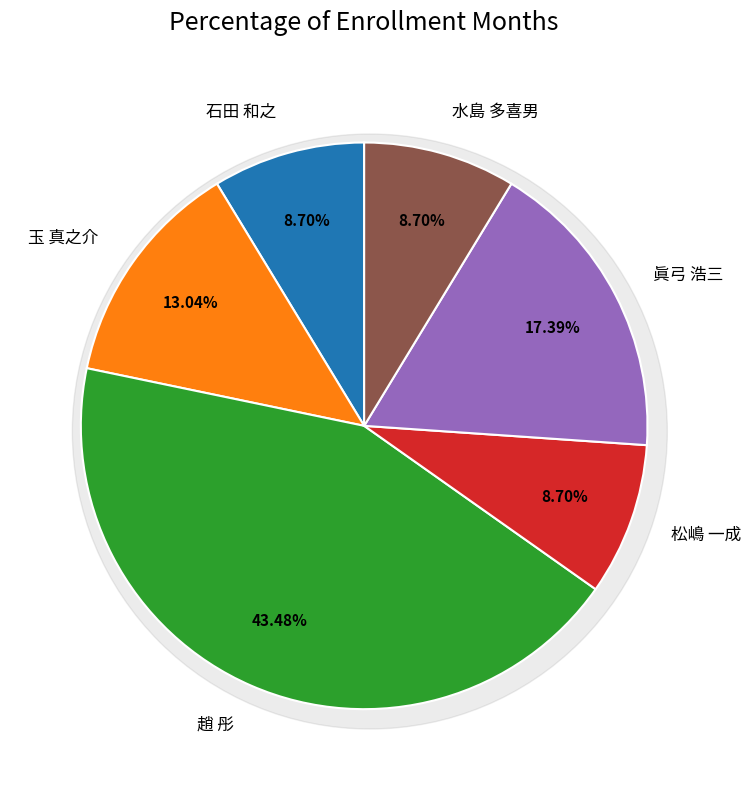

Is there any slice that represents more than half of the pie?

No